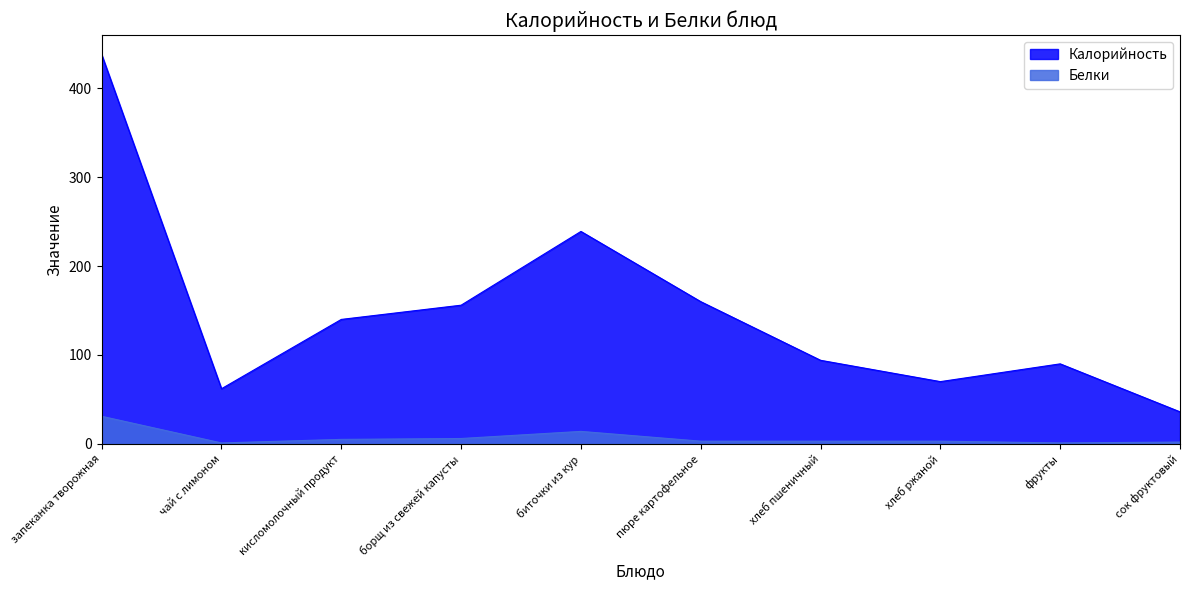

What position from the left is борщ из свежей капусты?

4